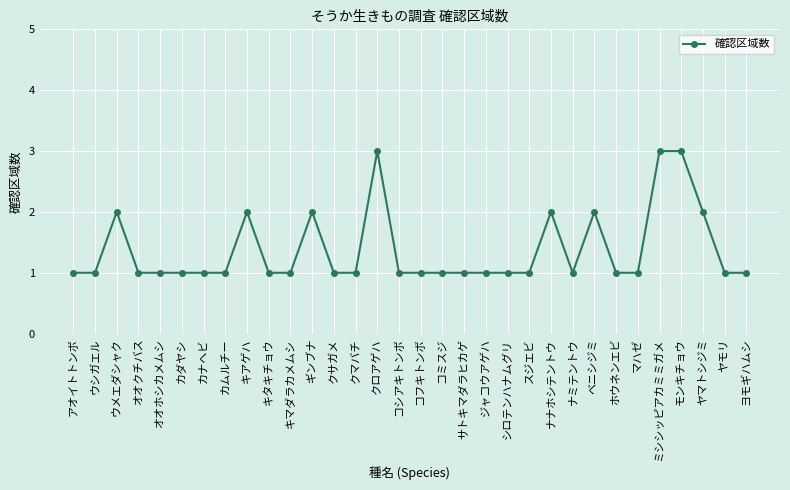

What is the minimum value shown in the chart?

1